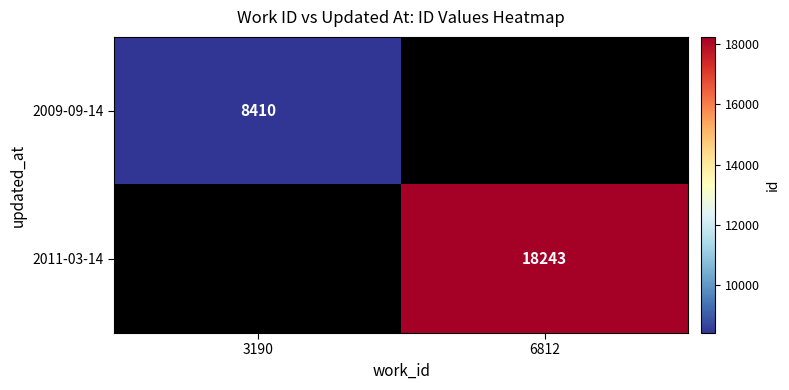

Is the value of 2011-03-14 at 6812 greater than the value of 2009-09-14 at 3190?

Yes